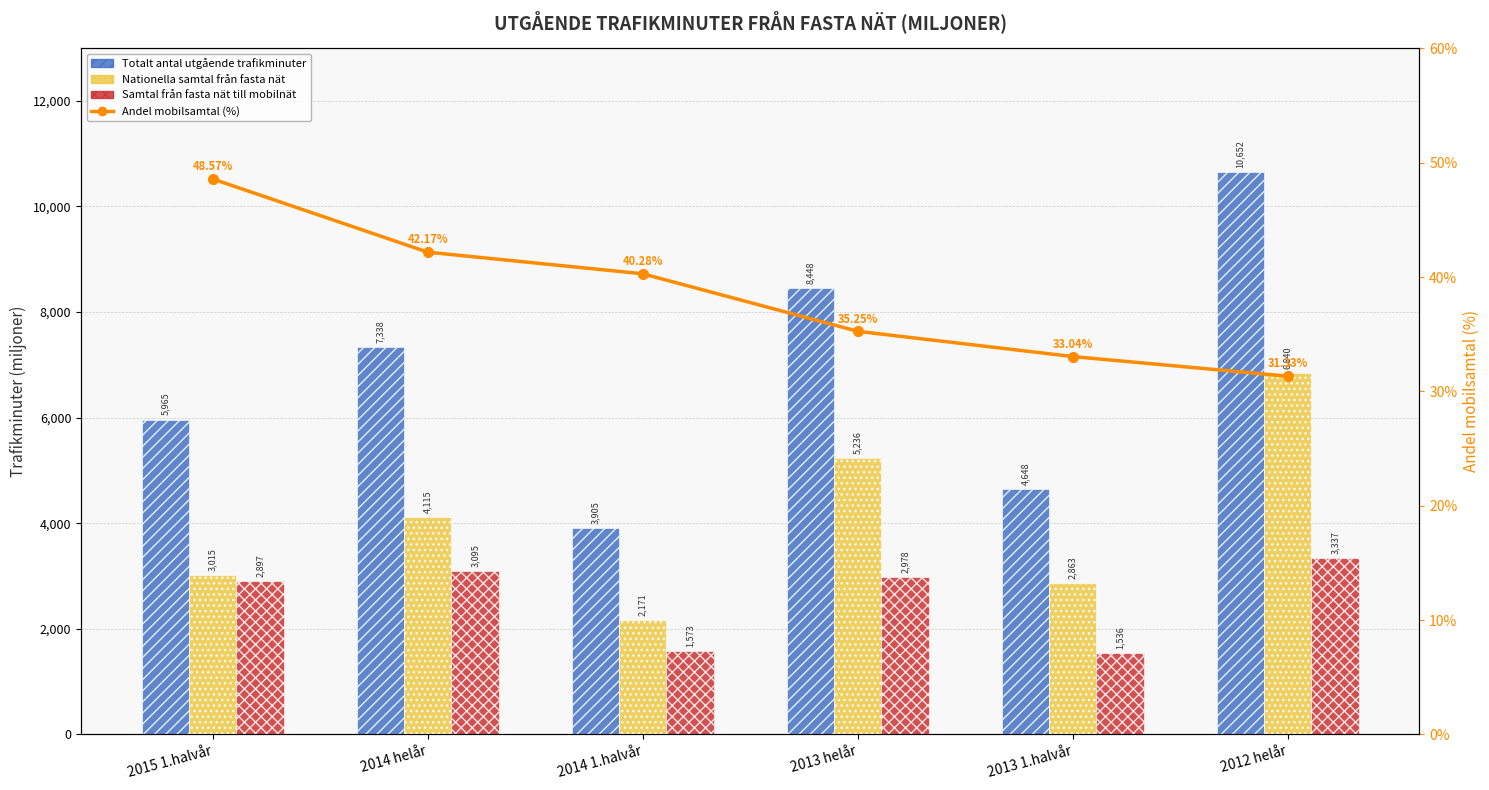

What are all the series names shown in the legend?

Totalt antal utgående trafikminuter, Nationella samtal från fasta nät, Samtal från fasta nät till mobilnät, Andel mobilsamtal (%)